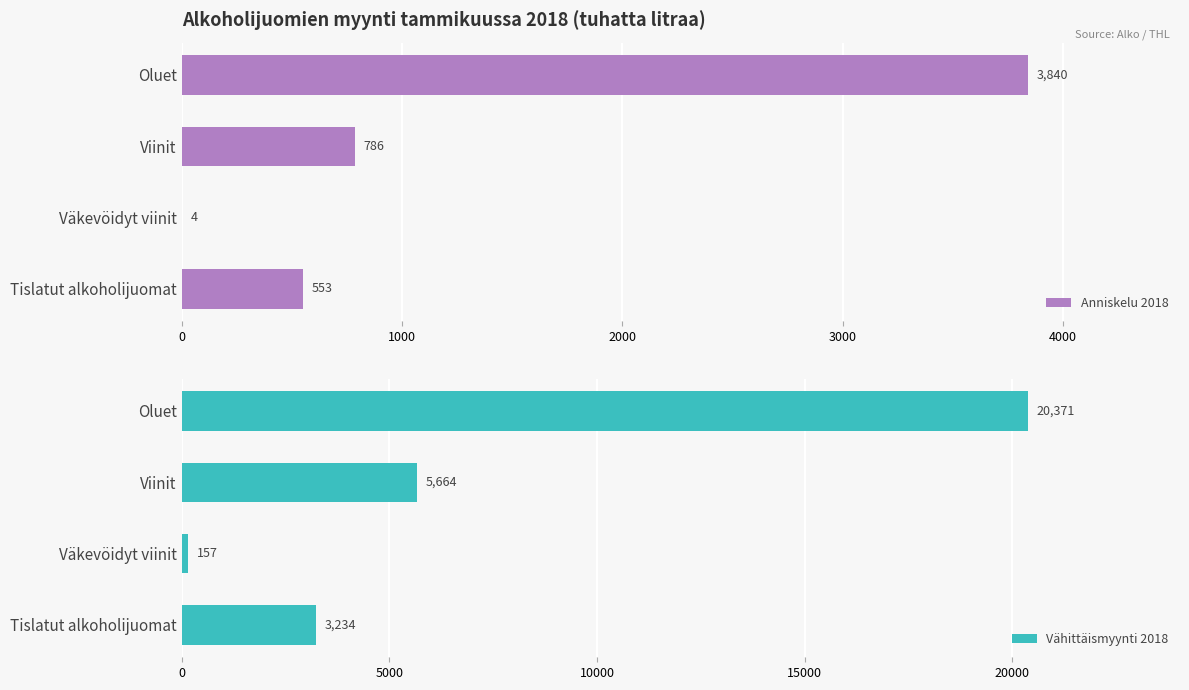

What is the difference between the Vähittäismyynti 2018 values at Tislatut alkoholijuomat and Viinit?

2430